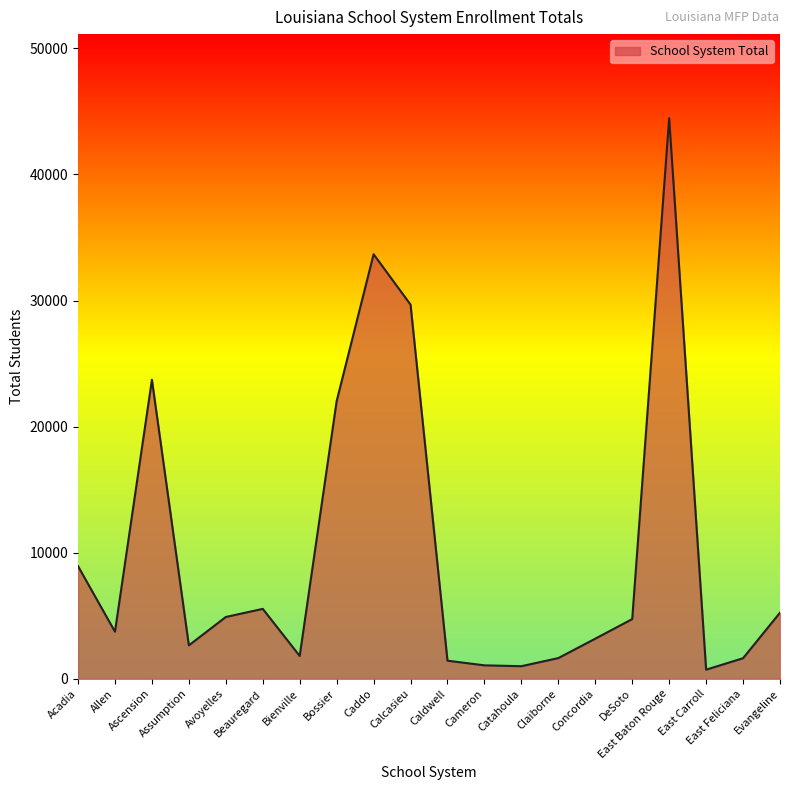

What is the maximum value shown in the chart?

44455